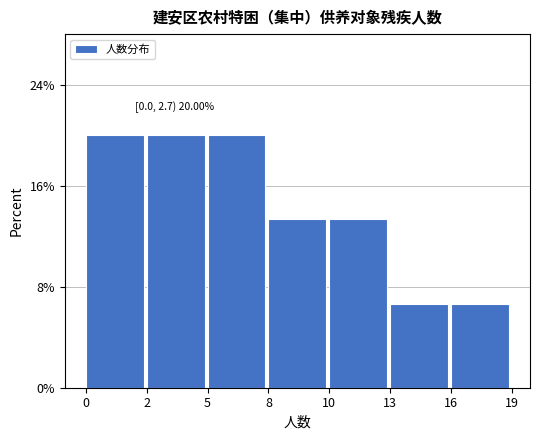

Reading right to left, list all the values displayed in this chart.

16=6.7	13=6.7	10=13.3	8=13.3	5=20.0	2=20.0	0=20.0